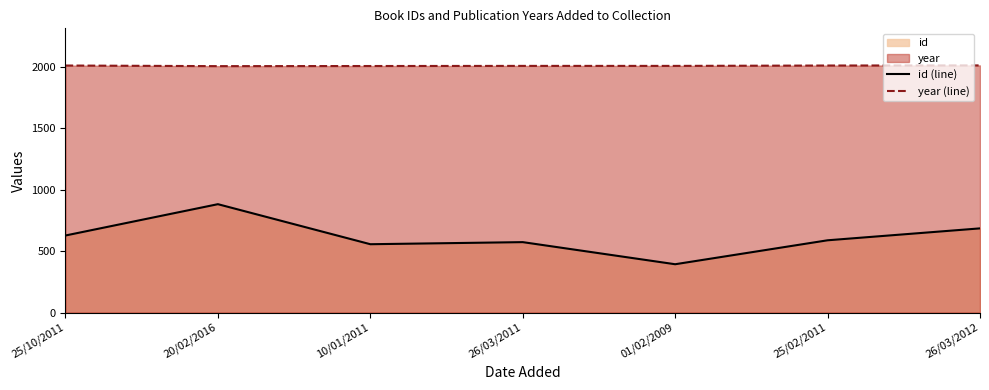

True or false: year (line) has more than 1 interior local peaks.

False